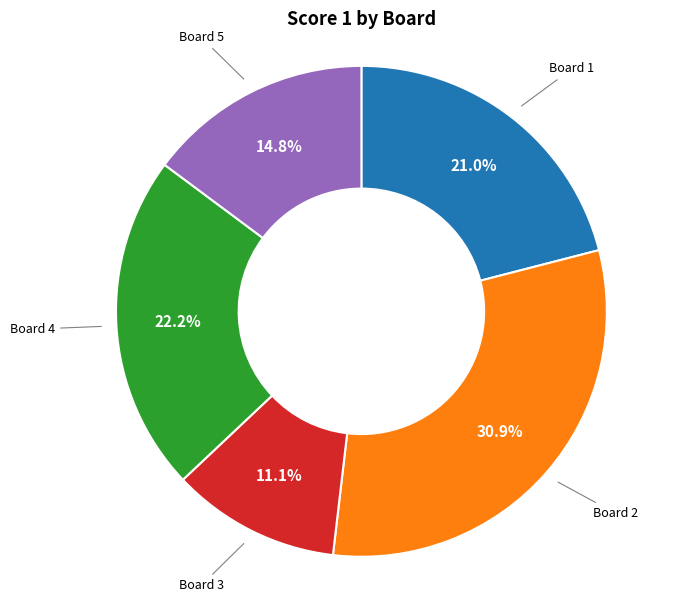

Does any single category account for the majority?

No